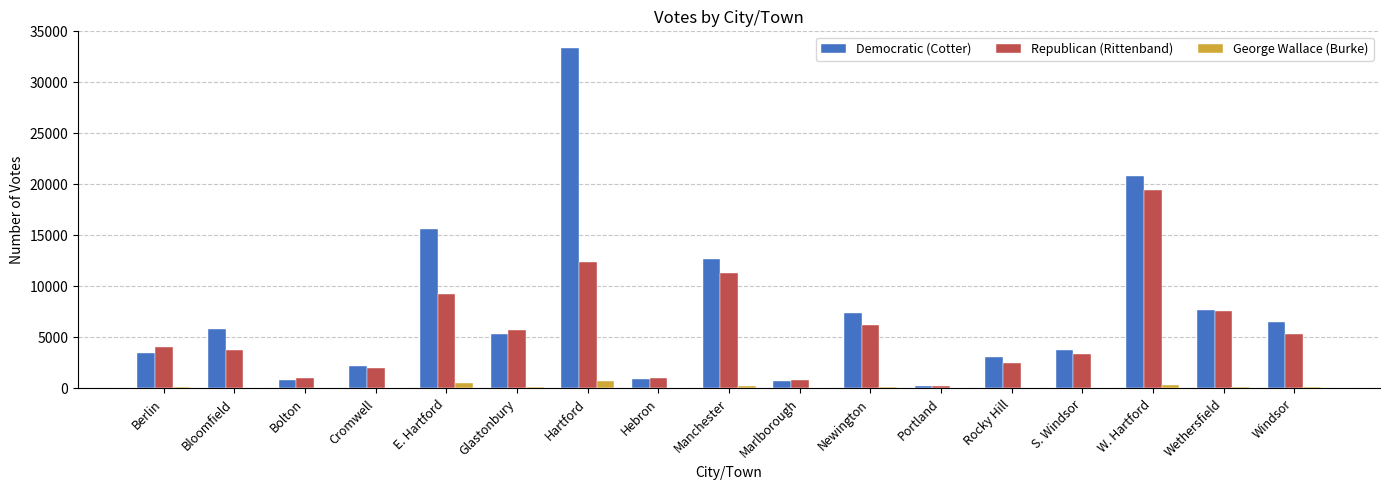

What is the maximum value shown in the chart?

33337